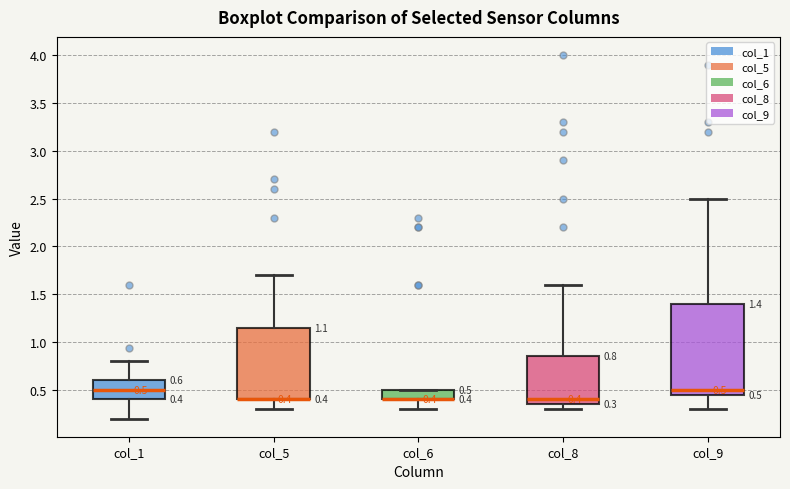

Which box is the tallest, from its lower edge to its upper edge?

col_9